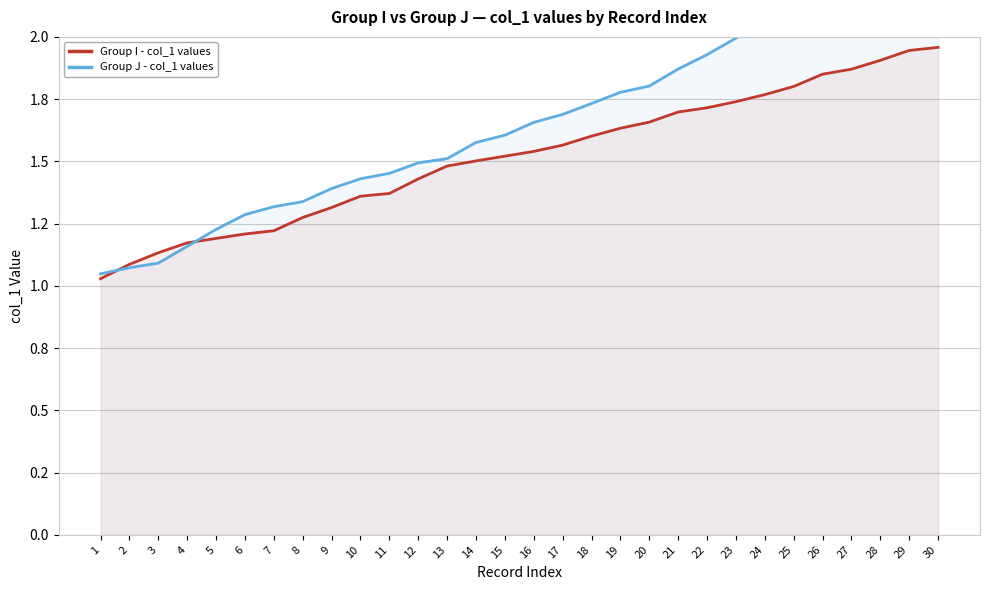

At which category is the sum across all series the highest?

30